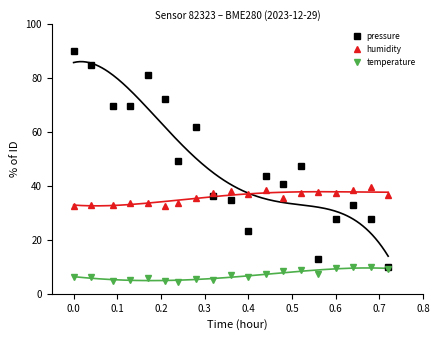

True or false: humidity and temperature cross at least once.

False